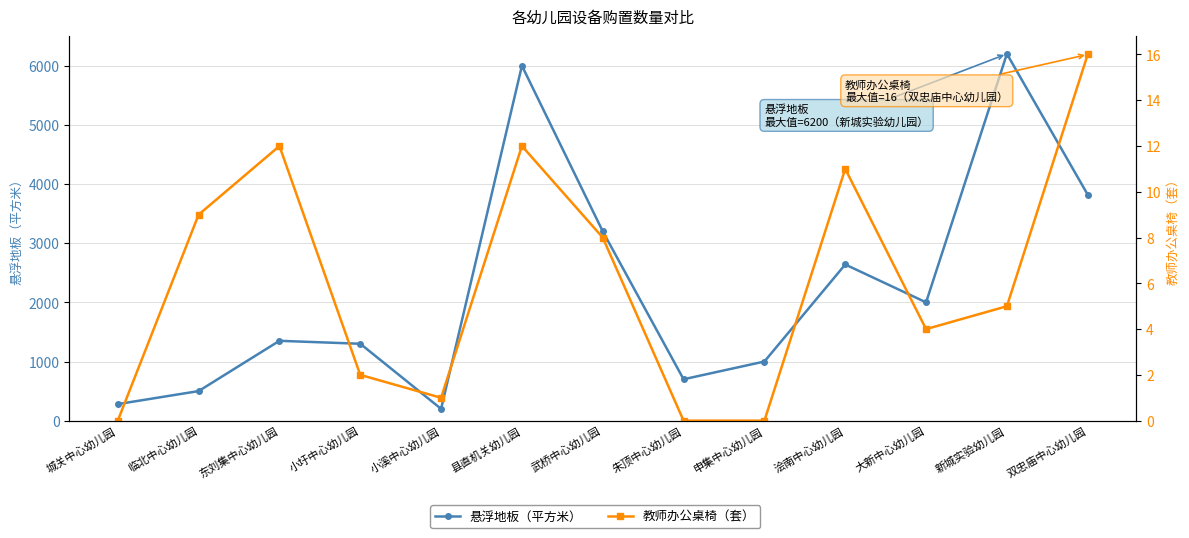

At which label does 悬浮地板（平方米） reach its minimum?

小溪中心幼儿园